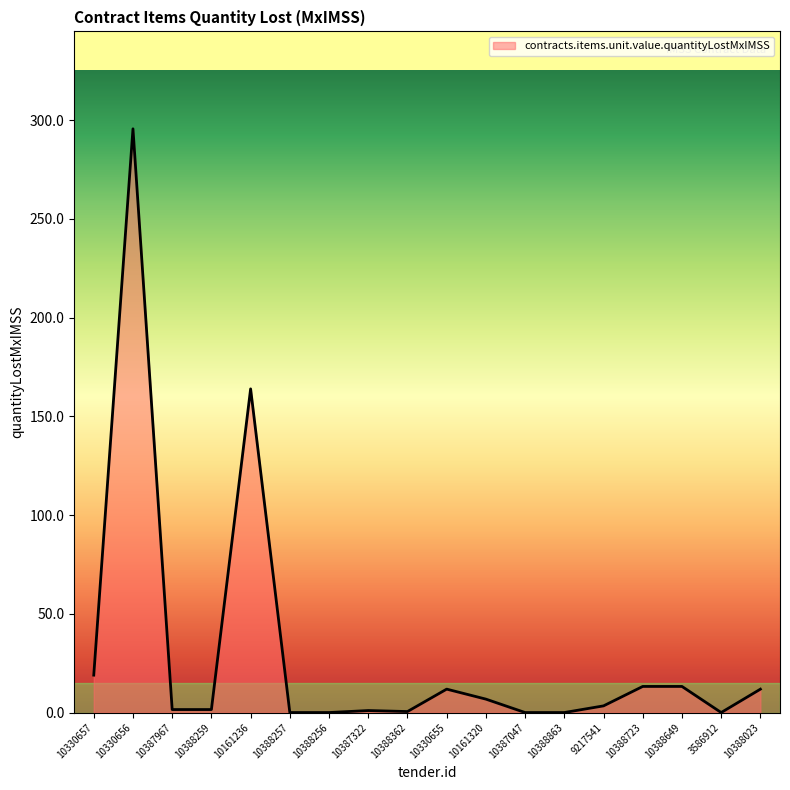

What is the greatest value displayed?

295.7